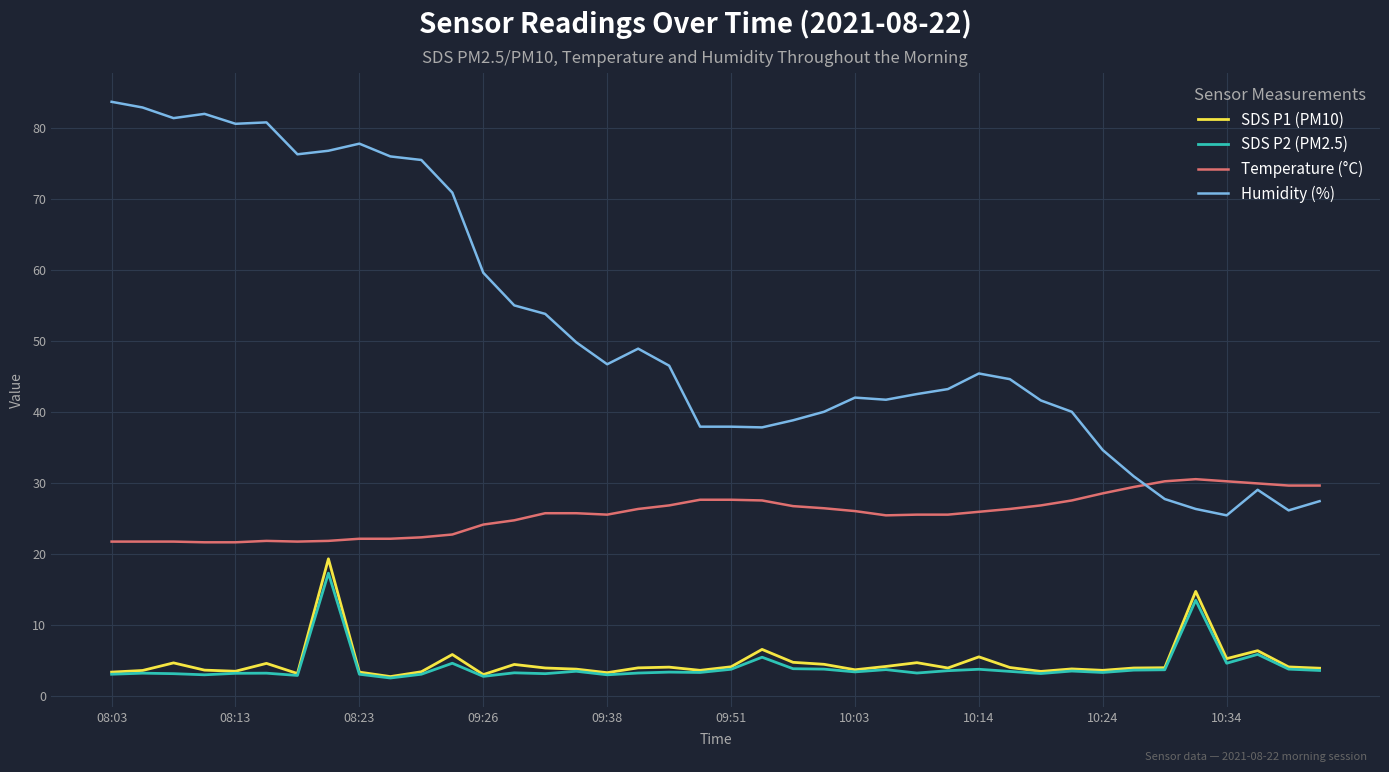

How many lines are shown in the chart?

4